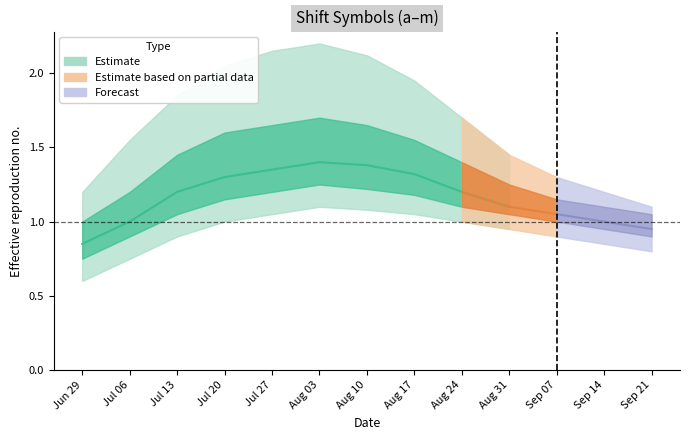

The lower50 series shows 0.3 at 3. True or false?

False